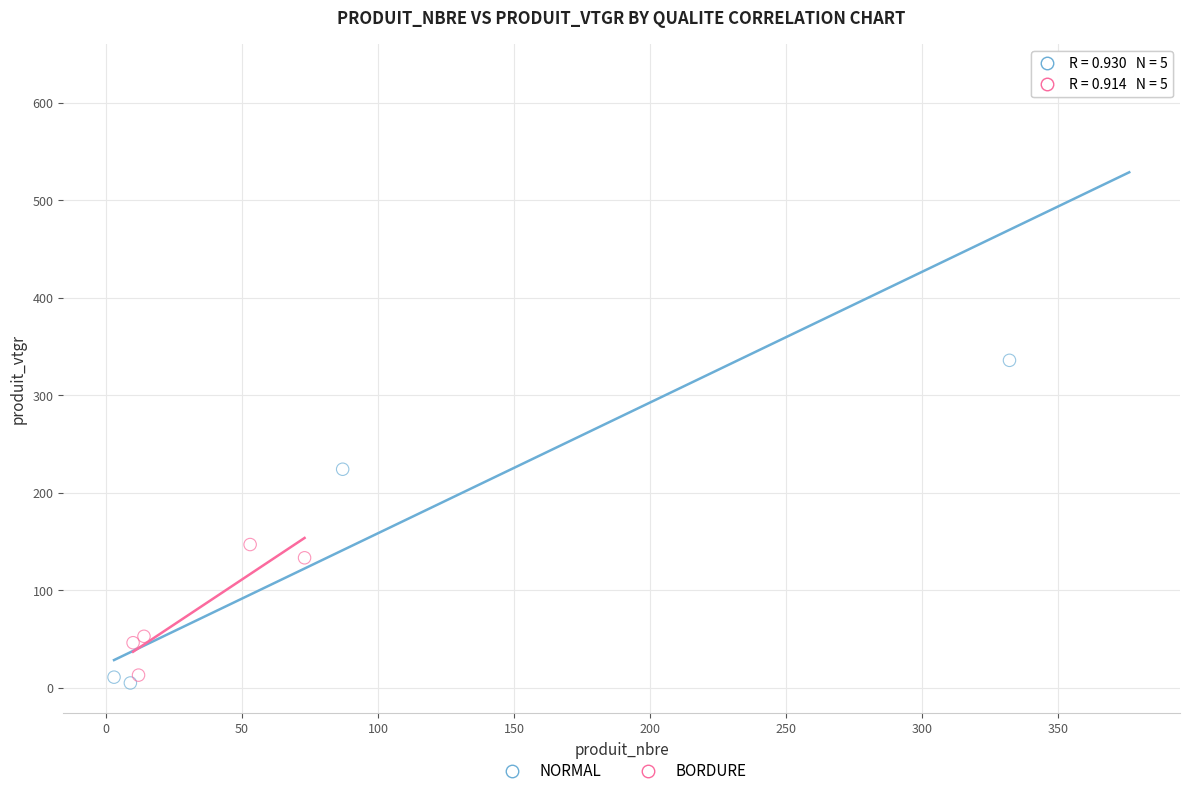

Which series reaches the maximum Y coordinate?

NORMAL